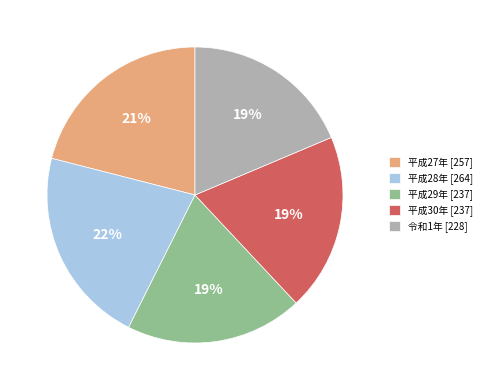

What percentage is the 平成30年 slice, to the nearest percent?

19%